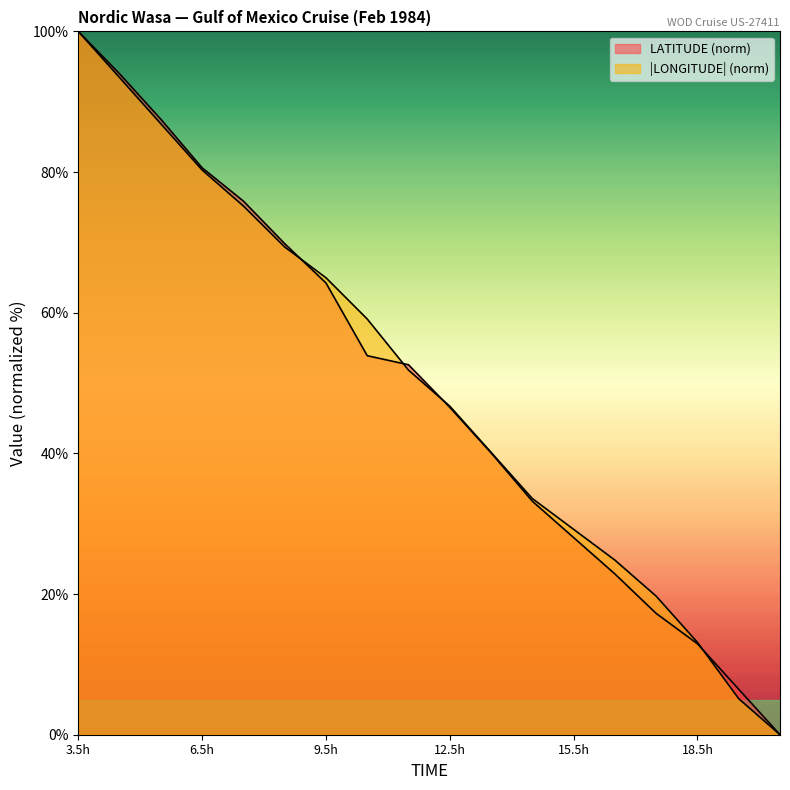

How many lines are shown in the chart?

2